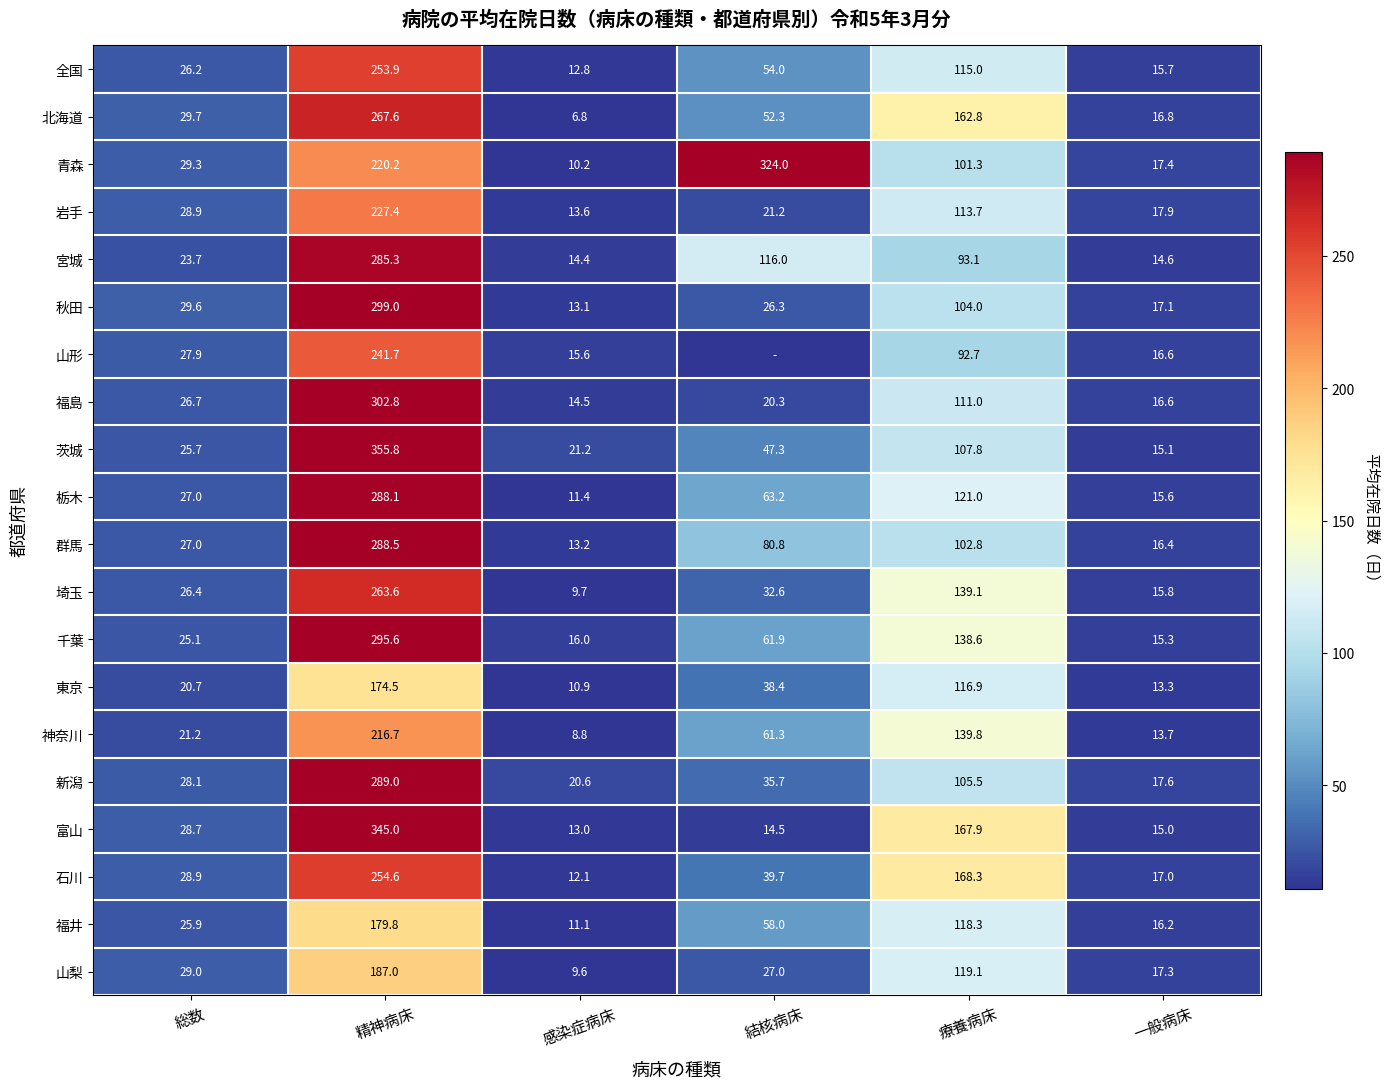

At which label does 福井 reach its minimum?

感染症病床